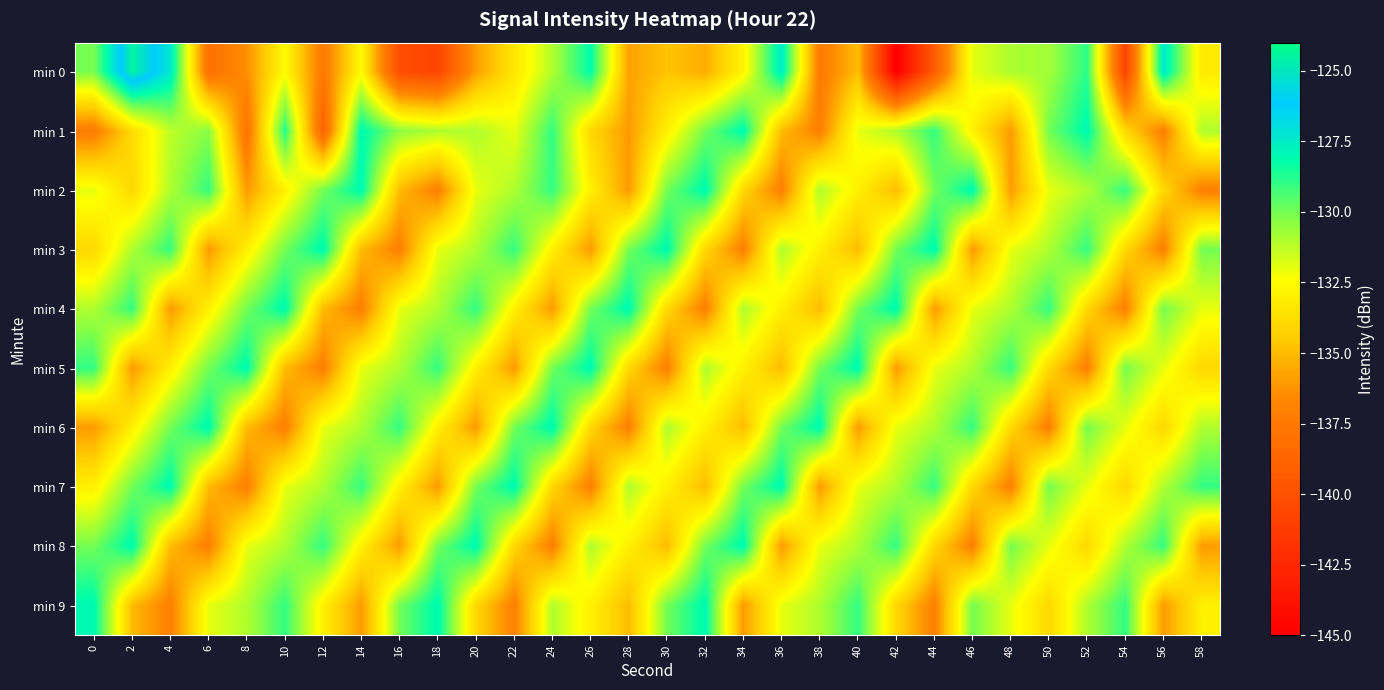

Reading left to right, transcribe all the data shown in this chart.

min 0: 0=-130.1	2=-124.5	4=-127.3	6=-138.0	8=-136.3	10=-132.6	12=-137.4	14=-132.6	16=-140.2	18=-140.7	20=-135.9	22=-133.4	24=-131.0	26=-128.2	28=-135.8	30=-134.7	32=-135.4	34=-132.8	36=-127.5	38=-137.4	40=-134.9	42=-145.1	44=-139.3	46=-132.0	48=-130.9	50=-130.8	52=-128.9	54=-140.8	56=-127.4	58=-133.2
min 1: 0=-137.2	2=-133.8	4=-131.2	6=-130.3	8=-137.8	10=-128.8	12=-138.9	14=-128.0	16=-130.4	18=-131.0	20=-131.0	22=-132.0	24=-129.0	26=-134.0	28=-136.0	30=-133.0	32=-130.0	34=-128.0	36=-135.0	38=-137.0	40=-132.0	42=-131.0	44=-129.0	46=-133.0	48=-136.0	50=-130.0	52=-128.0	54=-134.0	56=-137.0	58=-131.0
min 2: 0=-132.0	2=-134.0	4=-131.0	6=-129.0	8=-136.0	10=-133.0	12=-130.0	14=-128.0	16=-135.0	18=-137.0	20=-132.0	22=-131.0	24=-129.0	26=-133.0	28=-136.0	30=-130.0	32=-128.0	34=-134.0	36=-137.0	38=-131.0	40=-133.0	42=-135.0	44=-130.0	46=-128.0	48=-136.0	50=-132.0	52=-131.0	54=-129.0	56=-134.0	58=-137.0
min 3: 0=-134.0	2=-131.0	4=-129.0	6=-136.0	8=-133.0	10=-130.0	12=-128.0	14=-135.0	16=-137.0	18=-132.0	20=-131.0	22=-129.0	24=-133.0	26=-136.0	28=-130.0	30=-128.0	32=-134.0	34=-137.0	36=-131.0	38=-133.0	40=-135.0	42=-130.0	44=-128.0	46=-136.0	48=-132.0	50=-131.0	52=-129.0	54=-134.0	56=-137.0	58=-130.0
min 4: 0=-131.0	2=-129.0	4=-136.0	6=-133.0	8=-130.0	10=-128.0	12=-135.0	14=-137.0	16=-132.0	18=-131.0	20=-129.0	22=-133.0	24=-136.0	26=-130.0	28=-128.0	30=-134.0	32=-137.0	34=-131.0	36=-133.0	38=-135.0	40=-130.0	42=-128.0	44=-136.0	46=-132.0	48=-131.0	50=-129.0	52=-134.0	54=-137.0	56=-130.0	58=-132.0
min 5: 0=-129.0	2=-136.0	4=-133.0	6=-130.0	8=-128.0	10=-135.0	12=-137.0	14=-132.0	16=-131.0	18=-129.0	20=-133.0	22=-136.0	24=-130.0	26=-128.0	28=-134.0	30=-137.0	32=-131.0	34=-133.0	36=-135.0	38=-130.0	40=-128.0	42=-136.0	44=-132.0	46=-131.0	48=-129.0	50=-134.0	52=-137.0	54=-130.0	56=-132.0	58=-134.0
min 6: 0=-136.0	2=-133.0	4=-130.0	6=-128.0	8=-135.0	10=-137.0	12=-132.0	14=-131.0	16=-129.0	18=-133.0	20=-136.0	22=-130.0	24=-128.0	26=-134.0	28=-137.0	30=-131.0	32=-133.0	34=-135.0	36=-130.0	38=-128.0	40=-136.0	42=-132.0	44=-131.0	46=-129.0	48=-134.0	50=-137.0	52=-130.0	54=-132.0	56=-134.0	58=-131.0
min 7: 0=-133.0	2=-130.0	4=-128.0	6=-135.0	8=-137.0	10=-132.0	12=-131.0	14=-129.0	16=-133.0	18=-136.0	20=-130.0	22=-128.0	24=-134.0	26=-137.0	28=-131.0	30=-133.0	32=-135.0	34=-130.0	36=-128.0	38=-136.0	40=-132.0	42=-131.0	44=-129.0	46=-134.0	48=-137.0	50=-130.0	52=-132.0	54=-134.0	56=-131.0	58=-129.0
min 8: 0=-130.0	2=-128.0	4=-135.0	6=-137.0	8=-132.0	10=-131.0	12=-129.0	14=-133.0	16=-136.0	18=-130.0	20=-128.0	22=-134.0	24=-137.0	26=-131.0	28=-133.0	30=-135.0	32=-130.0	34=-128.0	36=-136.0	38=-132.0	40=-131.0	42=-129.0	44=-134.0	46=-137.0	48=-130.0	50=-132.0	52=-134.0	54=-131.0	56=-129.0	58=-136.0
min 9: 0=-128.0	2=-135.0	4=-137.0	6=-132.0	8=-131.0	10=-129.0	12=-133.0	14=-136.0	16=-130.0	18=-128.0	20=-134.0	22=-137.0	24=-131.0	26=-133.0	28=-135.0	30=-130.0	32=-128.0	34=-136.0	36=-132.0	38=-131.0	40=-129.0	42=-134.0	44=-137.0	46=-130.0	48=-132.0	50=-134.0	52=-131.0	54=-129.0	56=-136.0	58=-133.0